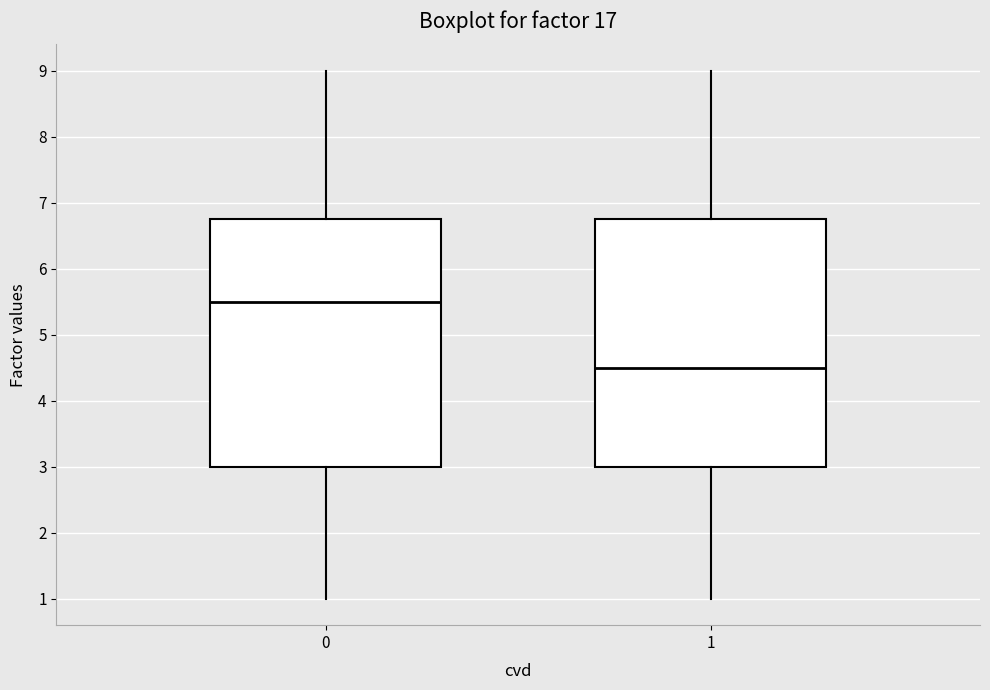

Where is the upper edge of the box at x = 0 on the y-axis? The values are not printed on the chart, so give them approximately, as read against the axis.

6.8